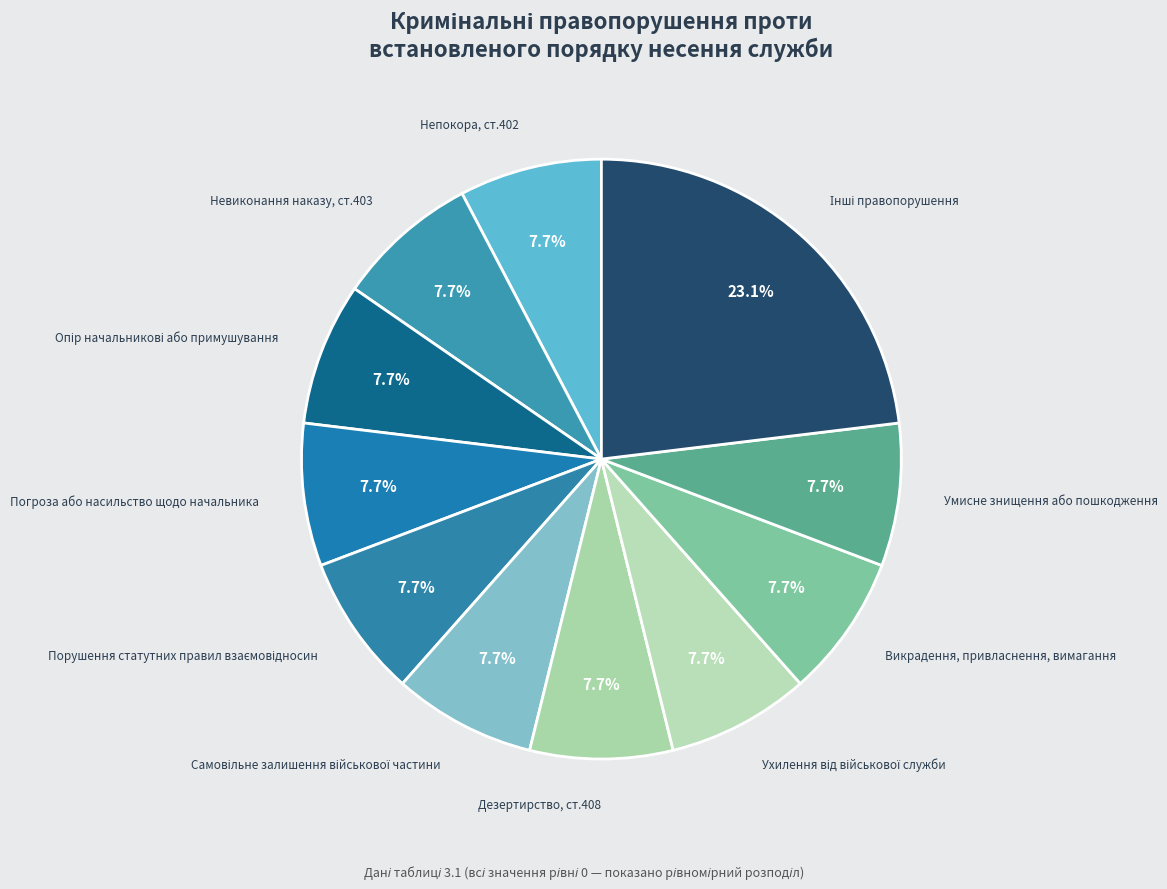

Approximately how many times larger is the value at Умисне знищення або пошкодження compared to Викрадення, привласнення, вимагання?

1.0